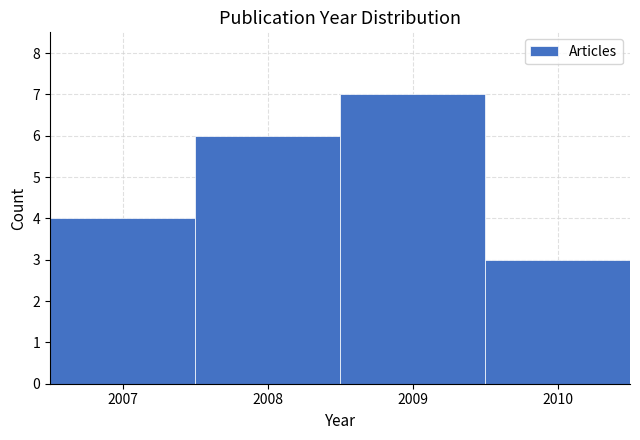

Over which range of the x-axis is the bar tallest?

2008.5 to 2009.5